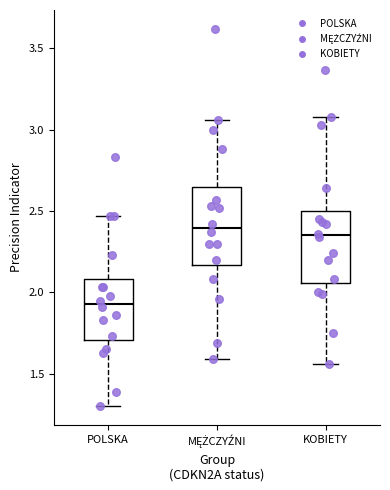

Reading left to right, transcribe this box plot: for each box, give where its median line is, the range the box spans, and where its two whiskers end, as read against the y-axis. The values are not printed on the chart, so give them approximately, as read against the axis.

POLSKA: median 1.95, box 1.70 to 2.10, whiskers 1.30 to 2.45
MĘŻCZYŹNI: median 2.40, box 2.15 to 2.65, whiskers 1.60 to 3.05
KOBIETY: median 2.35, box 2.05 to 2.50, whiskers 1.55 to 3.10